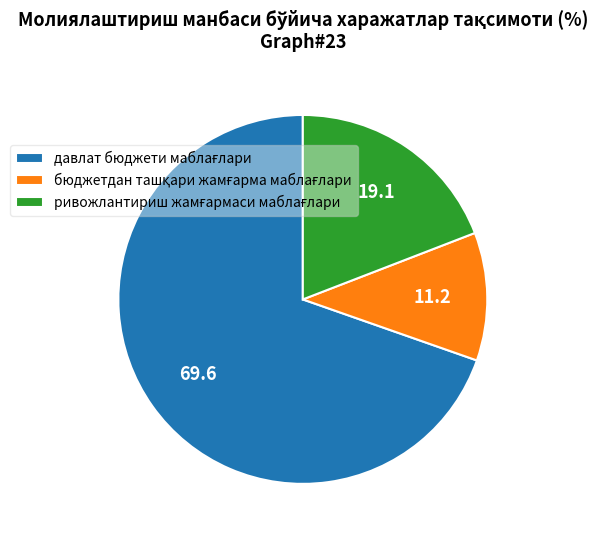

Count the number of slices in the pie.

3